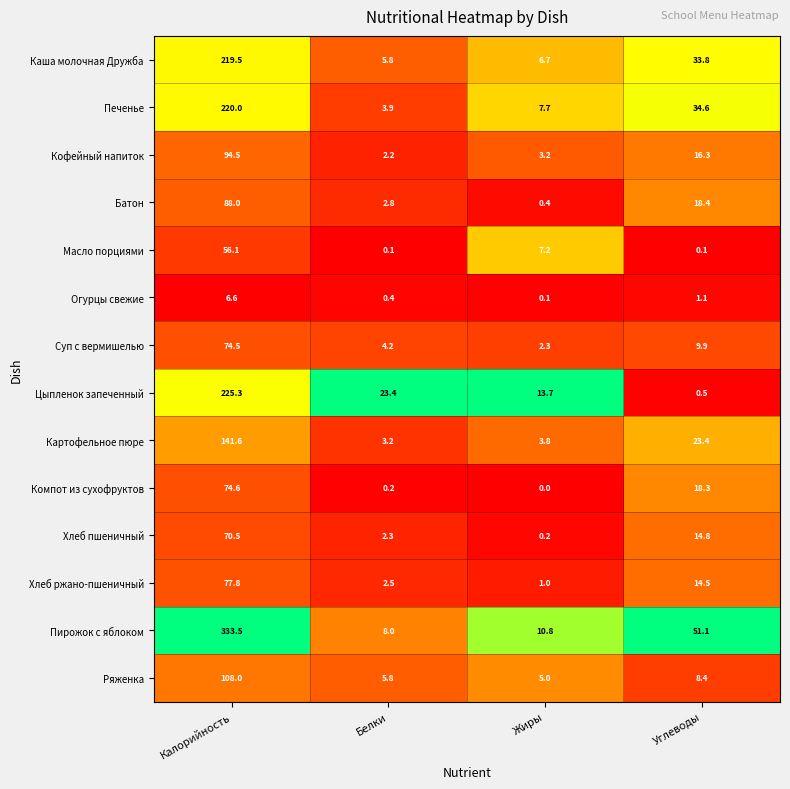

What is the difference between the Огурцы свежие values at Белки and Жиры?

0.3